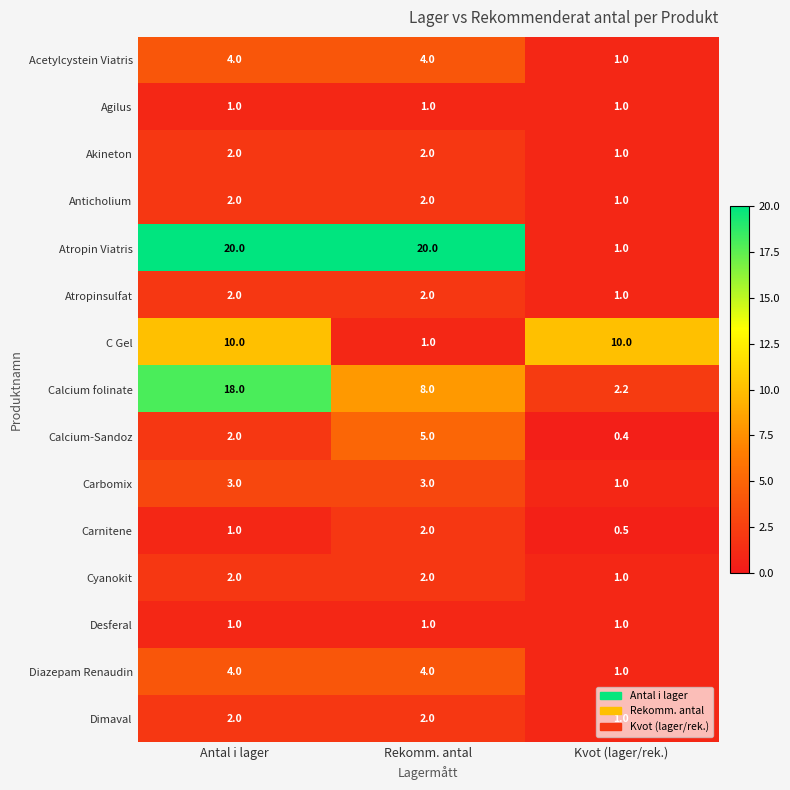

Read the Dimaval value at Kvot (lager/rek.).

1.0